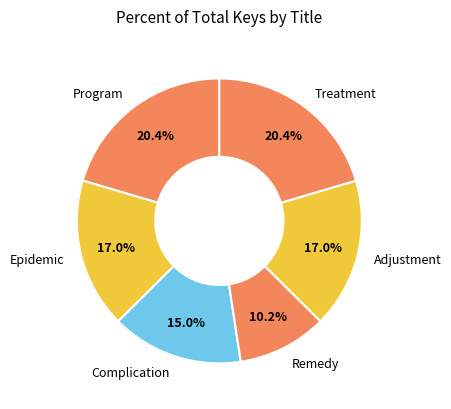

How many segments does this pie chart have?

6